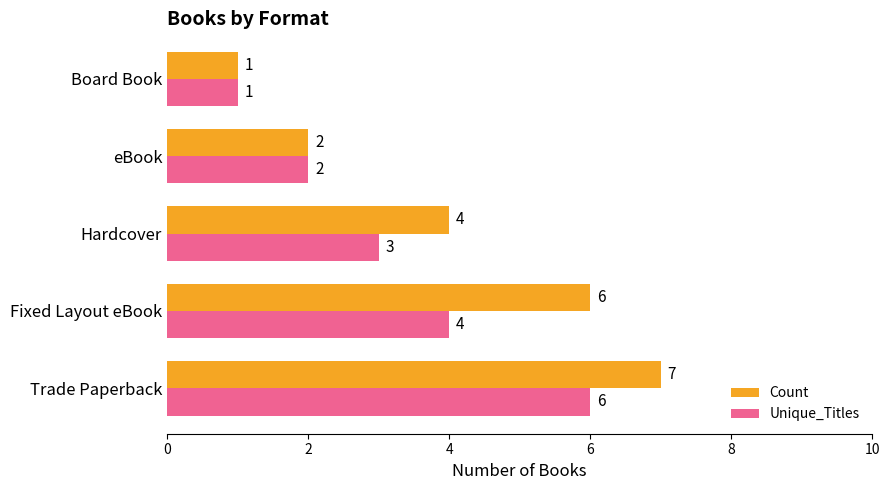

The value of Count at Hardcover is 1. True or false?

False